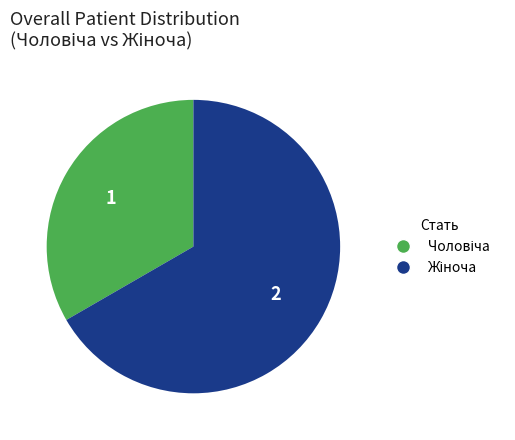

How many segments does this pie chart have?

2